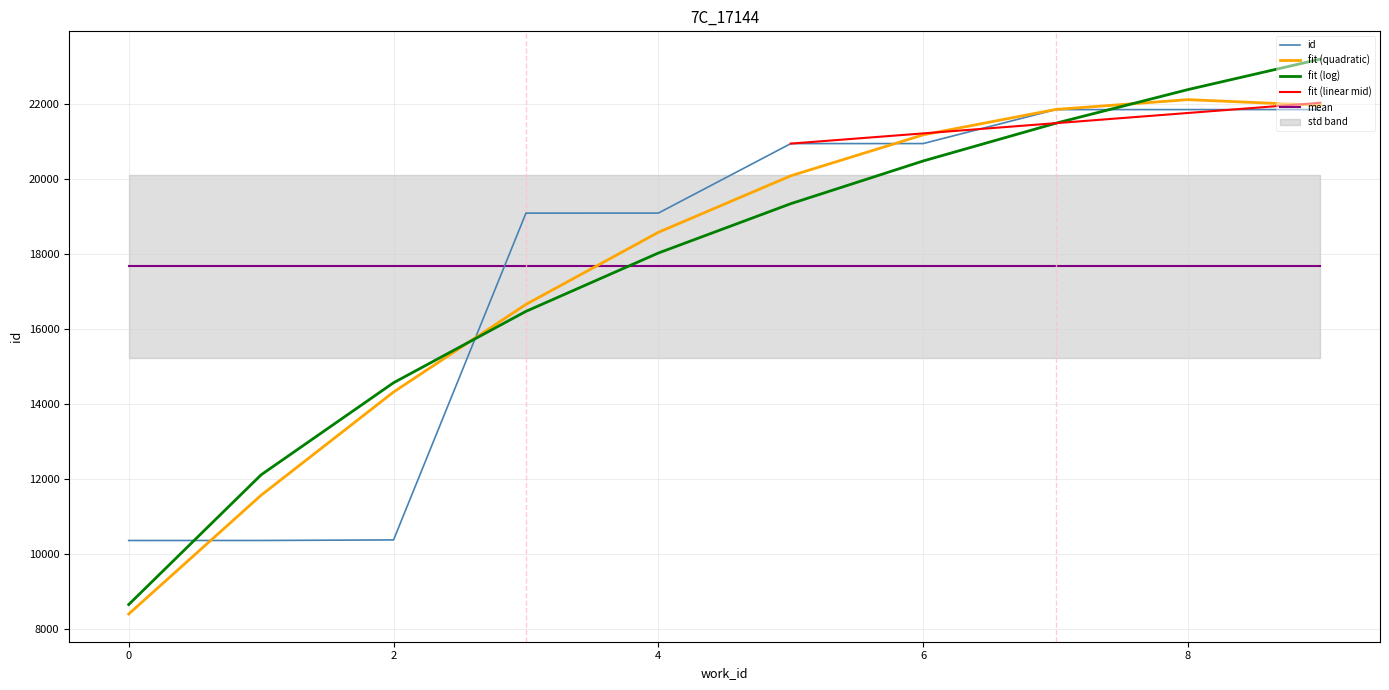

What is the minimum value for id?

10360.0